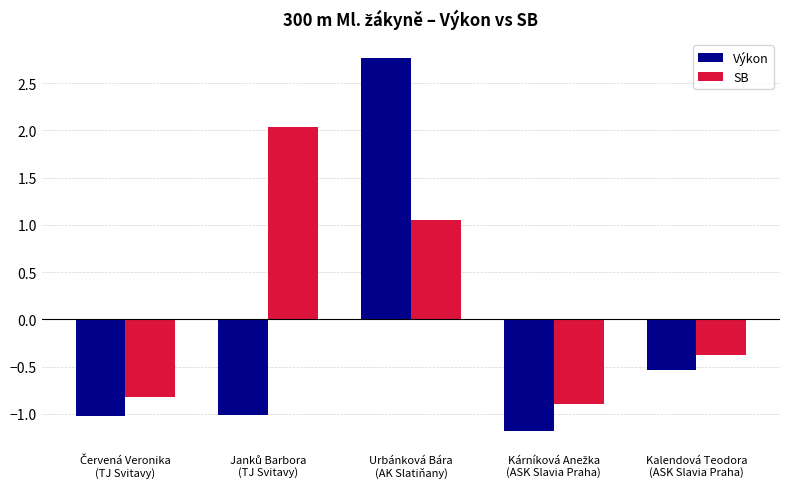

Which series has the largest range (max minus min)?

Výkon